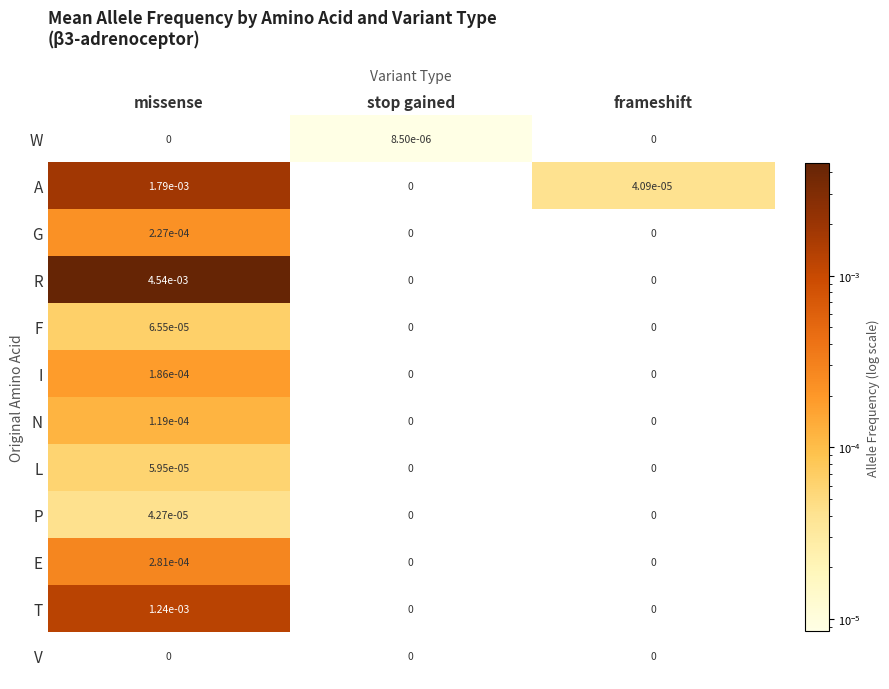

Rank the series by their maximum value, from highest to lowest.

R, A, T, E, G, I, N, F, L, P, W, V